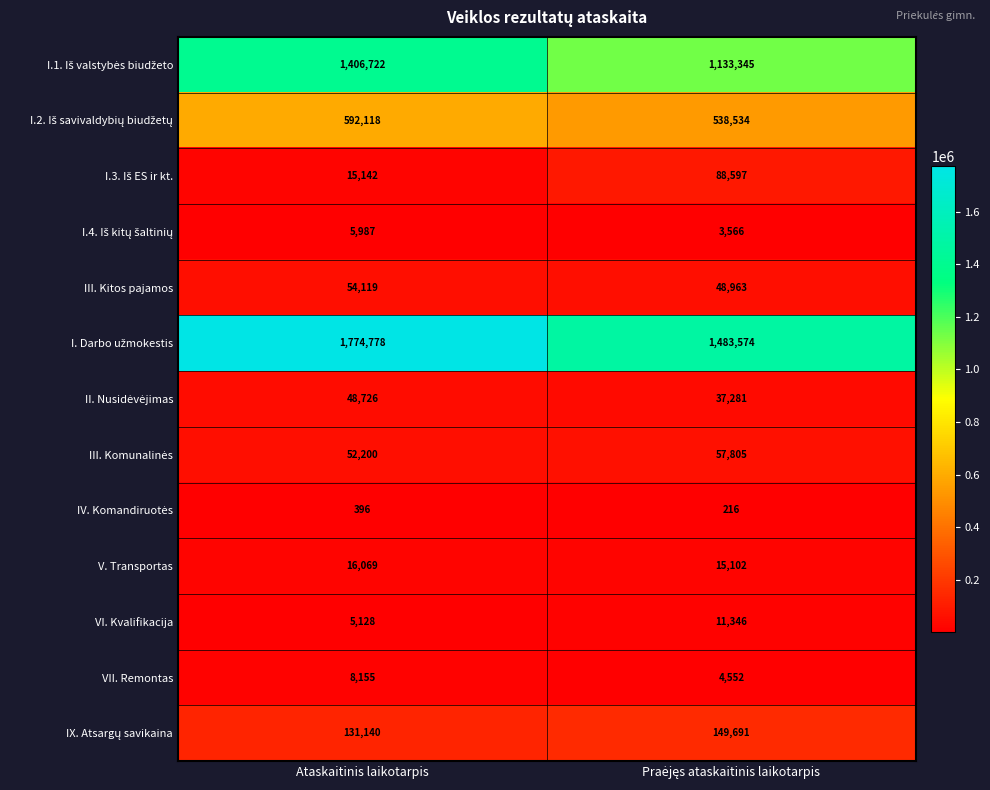

What is the sum of all VII. Remontas values?

12707